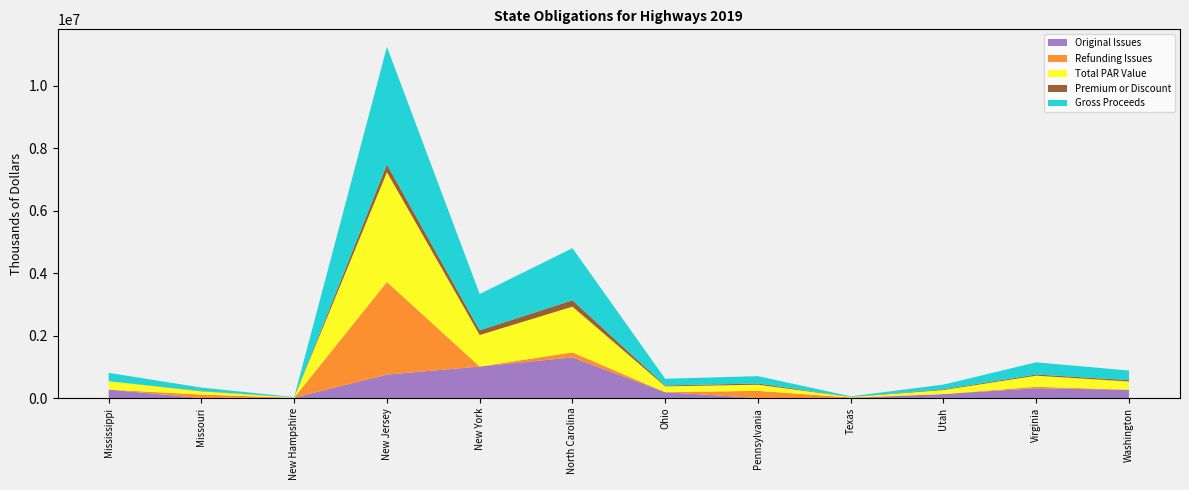

Reading left to right, list all the values displayed in this chart.

Original Issues: 268775.0	0.0	10000.0	750000.0	1008947.9	1301399.0	187125.0	0.0	0.0	127715.0	311715.0	265125.0
Refunding Issues: 0.0	111300.0	0.0	2967844.5	0.0	161515.0	0.0	230000.0	17385.2	0.0	49300.0	0.0
Total PAR Value: 268775.0	102705.0	10000.0	3513165.0	1008947.9	1462914.0	187125.0	196290.0	15733.5	127715.0	355075.0	265125.0
Premium or Discount: 0.0	9111.9	0.0	249913.9	152119.7	204754.9	27621.9	39034.0	2226.3	23304.5	36298.2	42282.9
Gross Proceeds: 268775.0	111816.9	10000.0	3763078.9	1161067.6	1667668.9	214746.9	235324.0	17959.8	151019.5	391373.2	307407.9